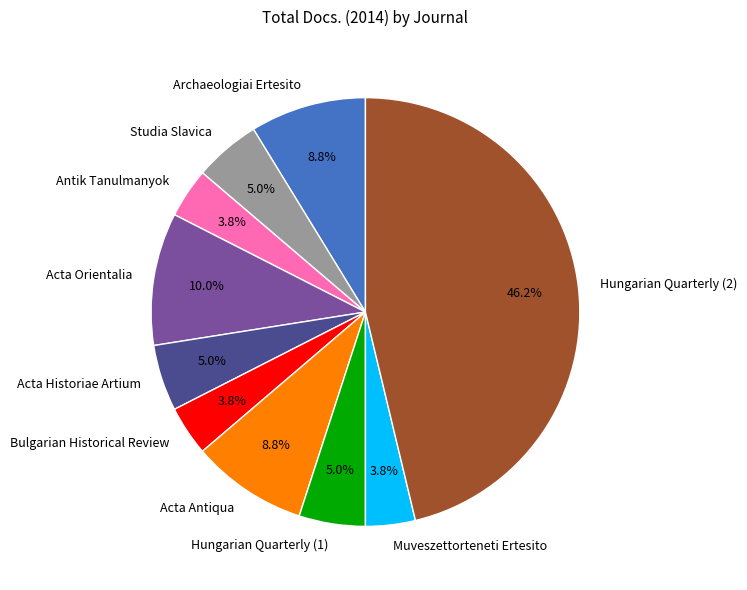

How many slices are in this pie chart?

10